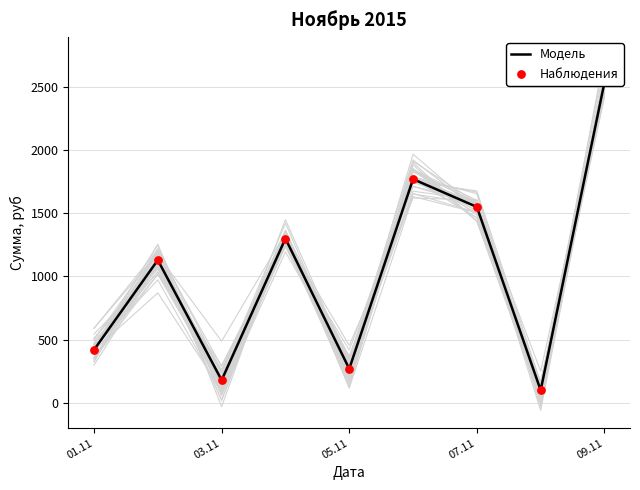

Which series contains the highest Y value?

Модель